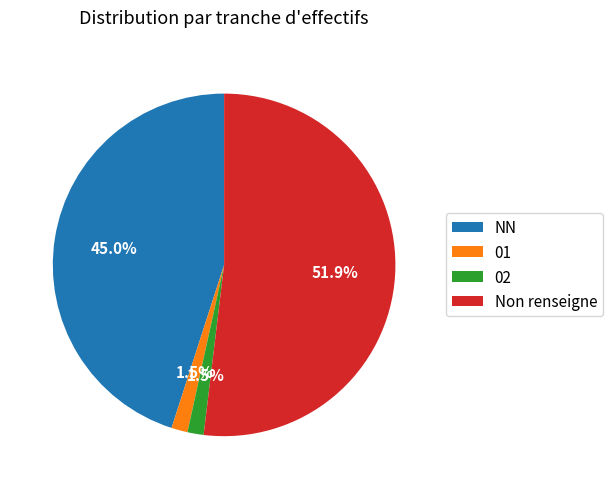

What is the largest slice in the pie chart?

Non renseigne